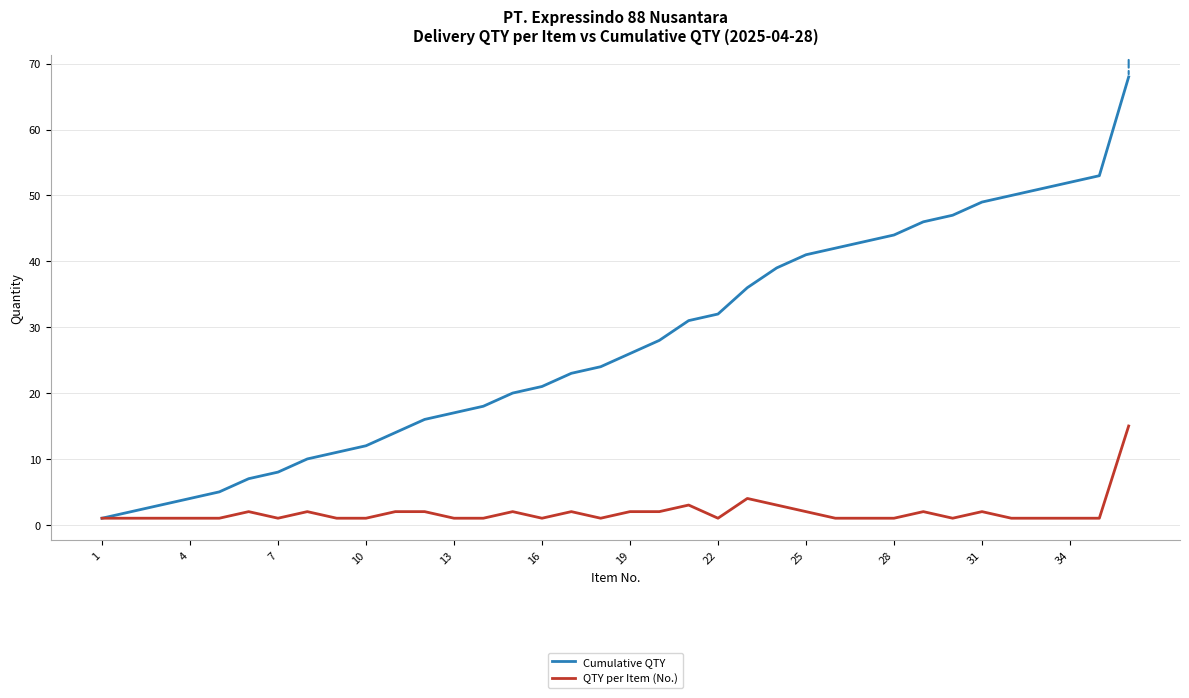

Is this an area chart (filled region under the line)?

No